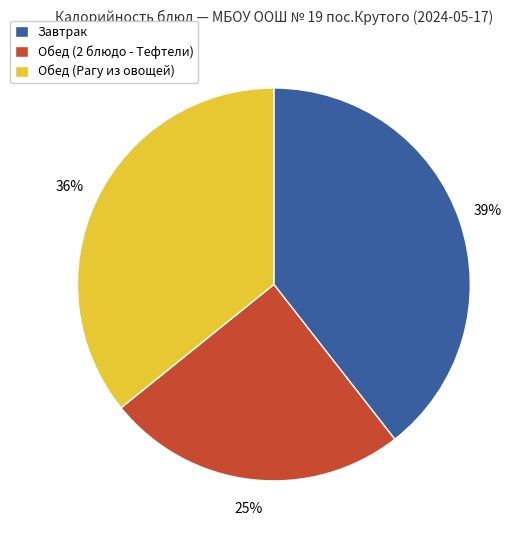

True or false: Завтрак accounts for 52% of the total.

False